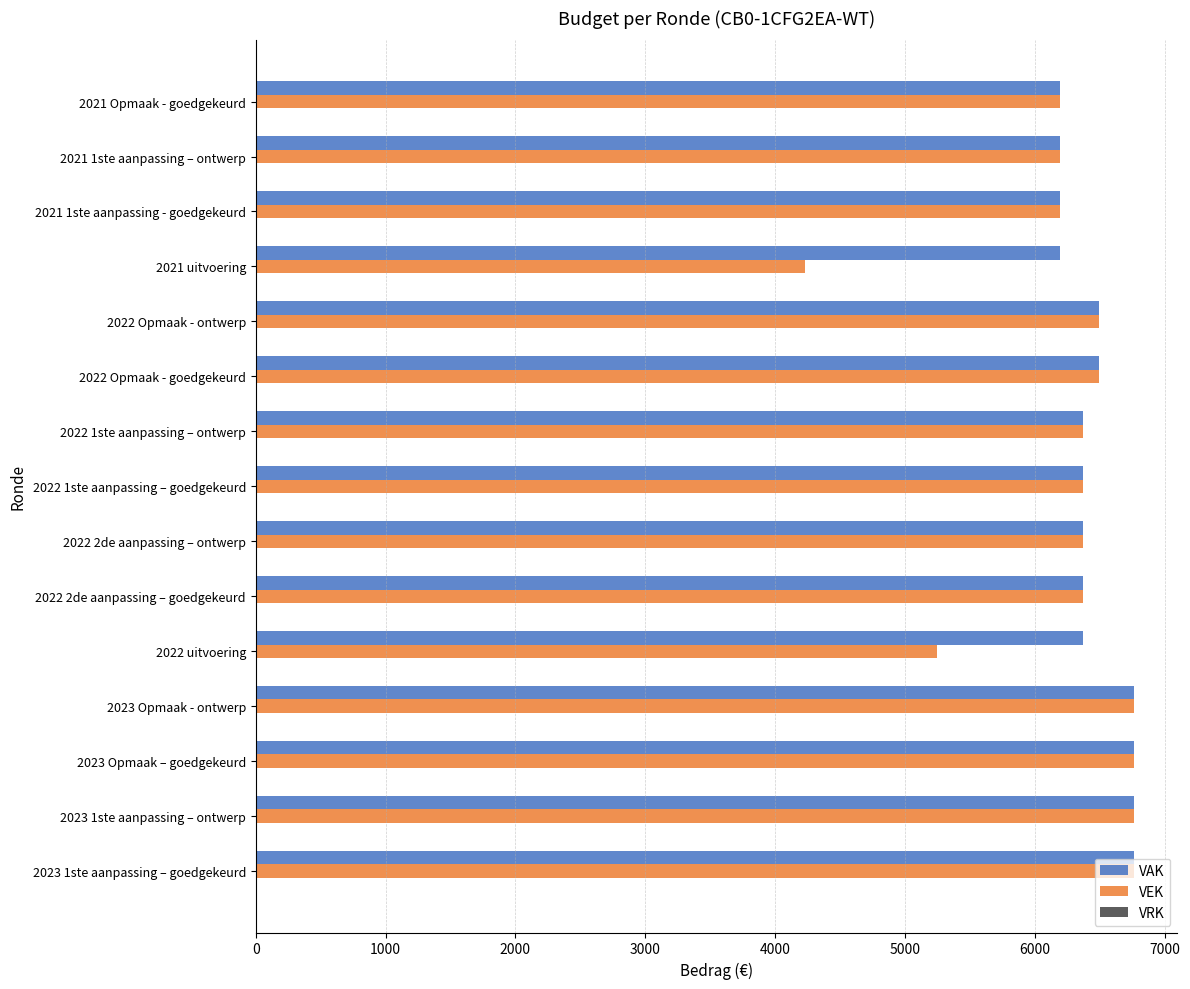

At which label is VEK closest to 5495?

2022 uitvoering